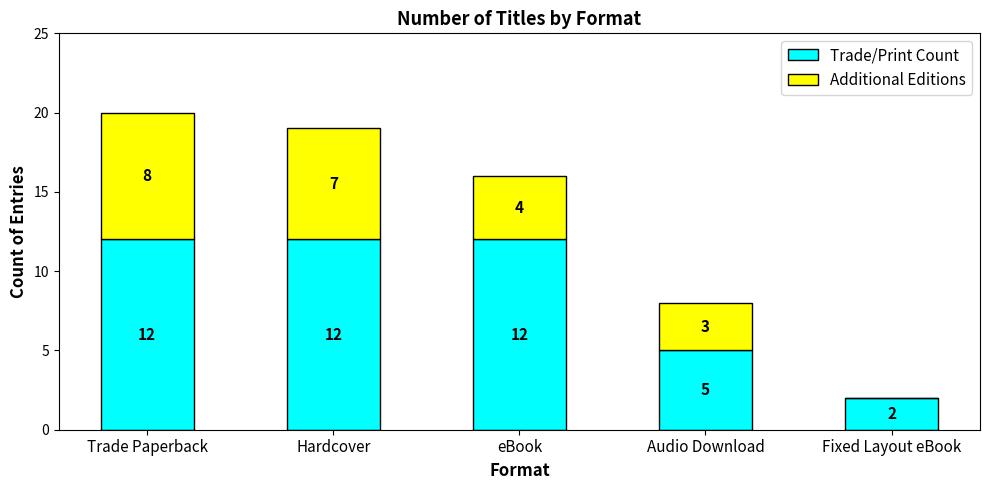

What value does the Trade/Print Count series have at Audio Download, to the nearest 5?

5